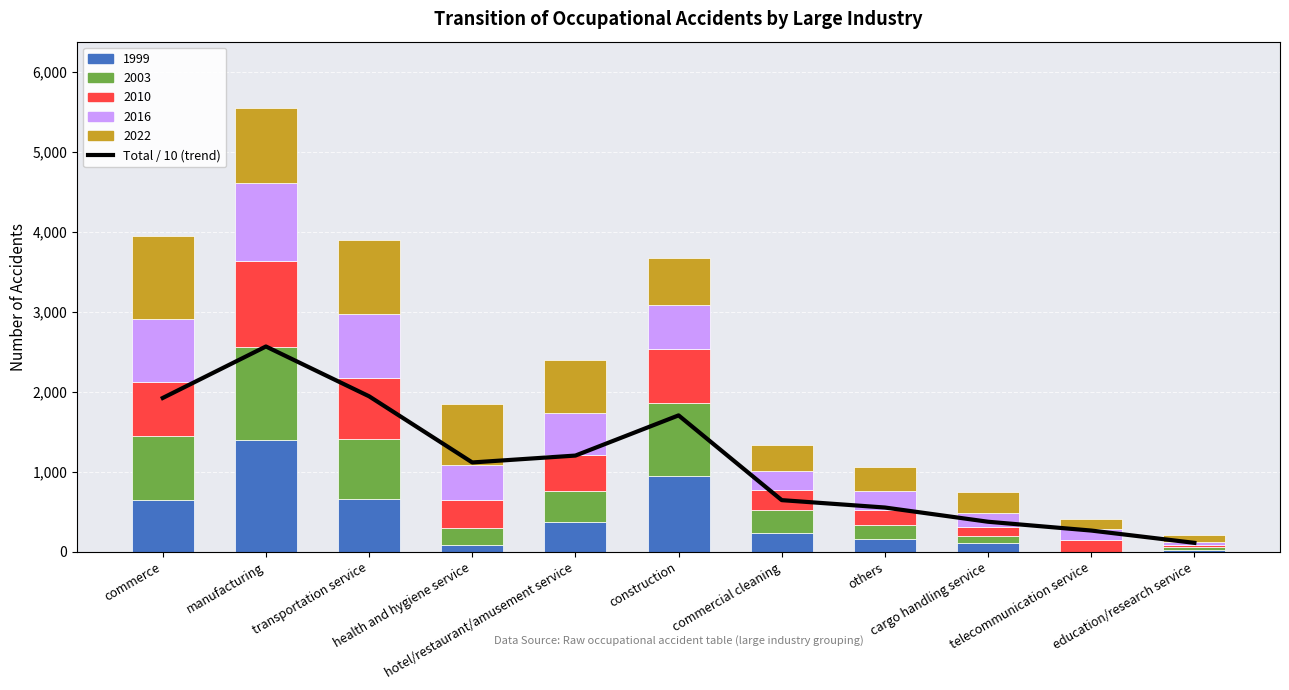

What is the greatest value displayed?

2568.6